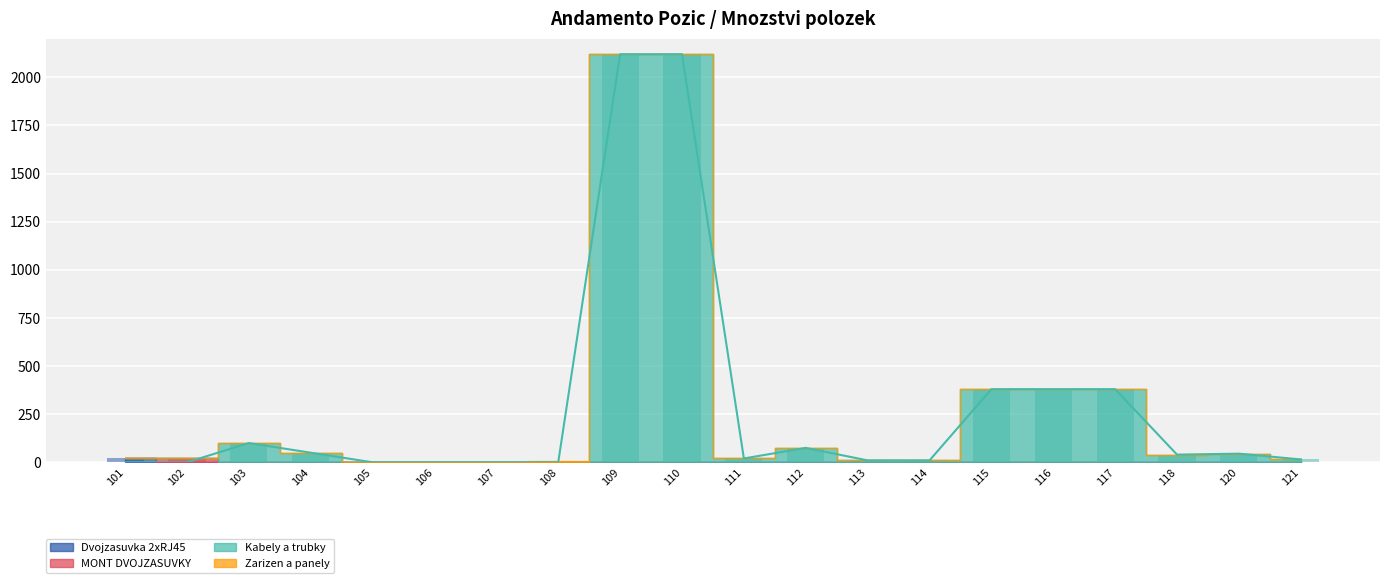

At which label does MONT DVOJZASUVKY reach its peak?

102